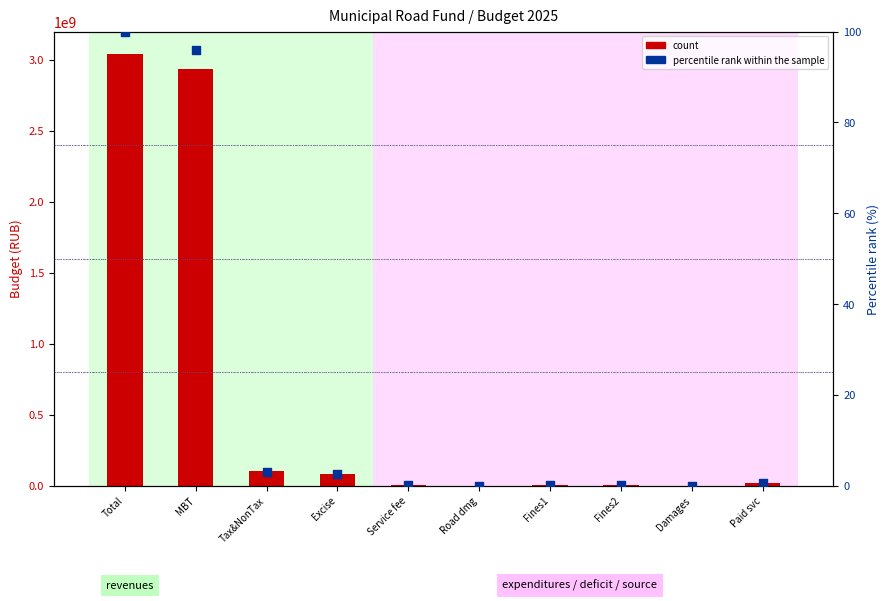

Is the value of percentile rank within the sample at Fines1 greater than the value of count at Road dmg?

No